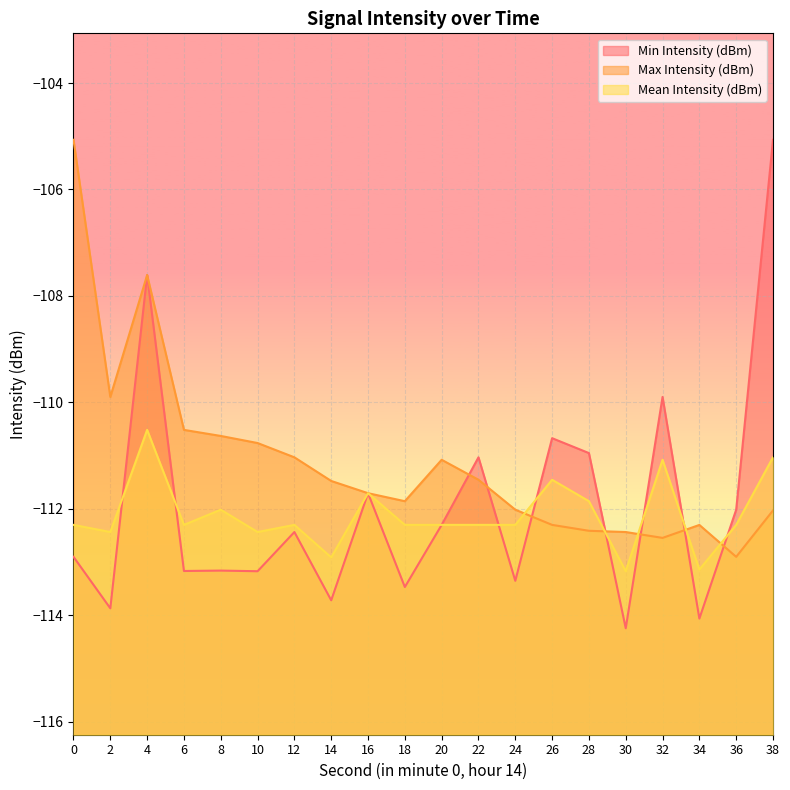

At which label does Max Intensity (dBm) reach its minimum?

36